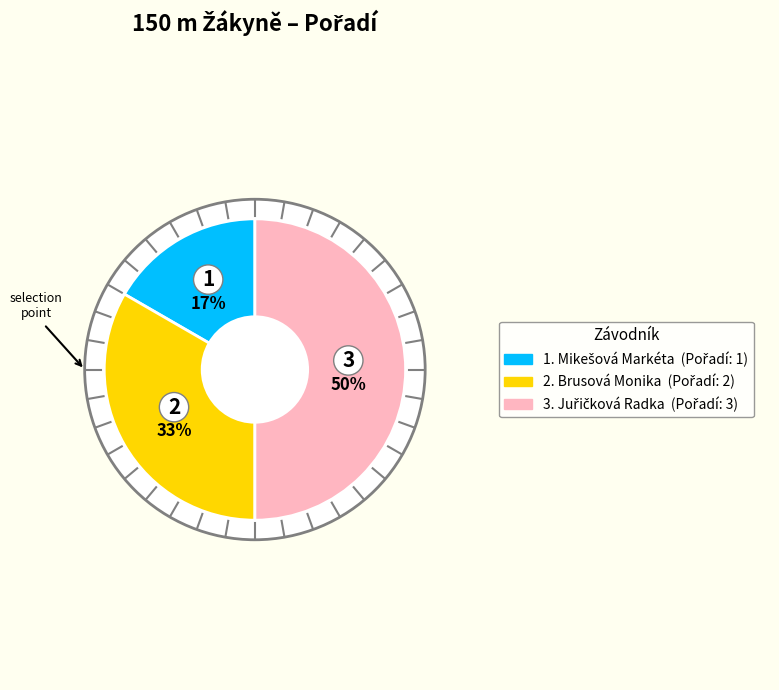

Is it true that Mikešová Markéta is 17% of the pie?

True